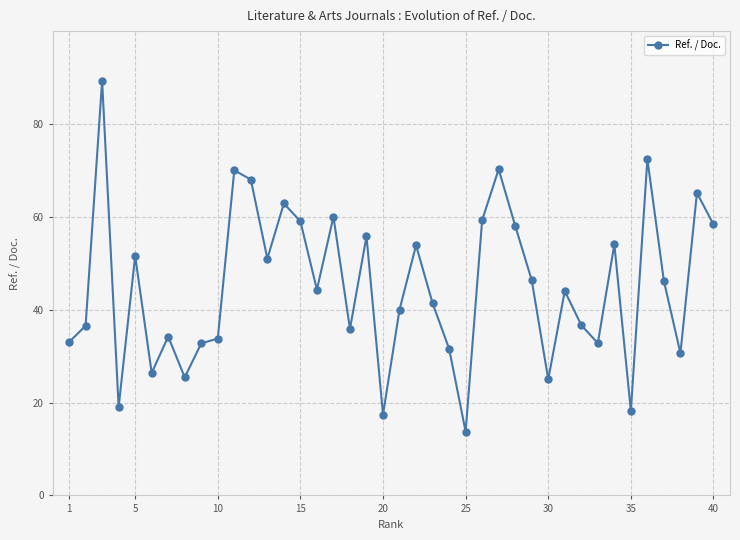

What is the average value?

45.1